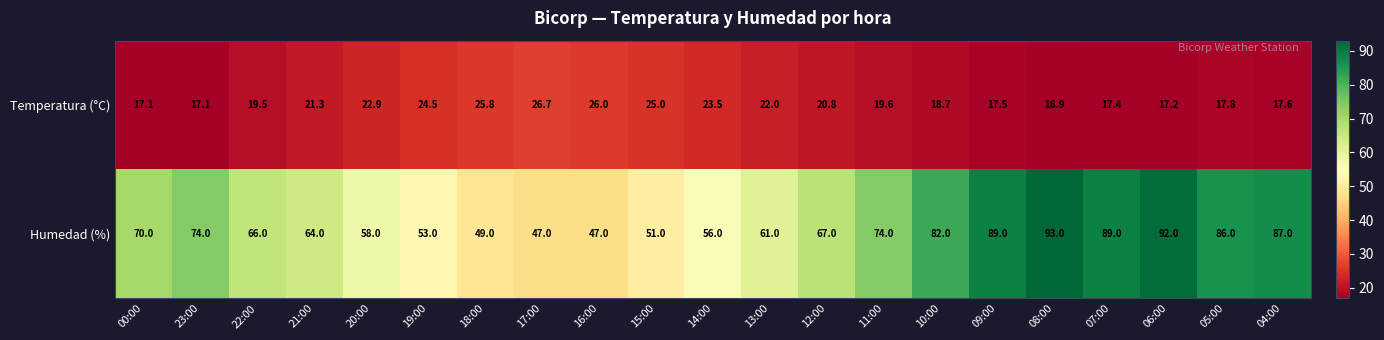

At which category is the sum across all series the highest?

08:00